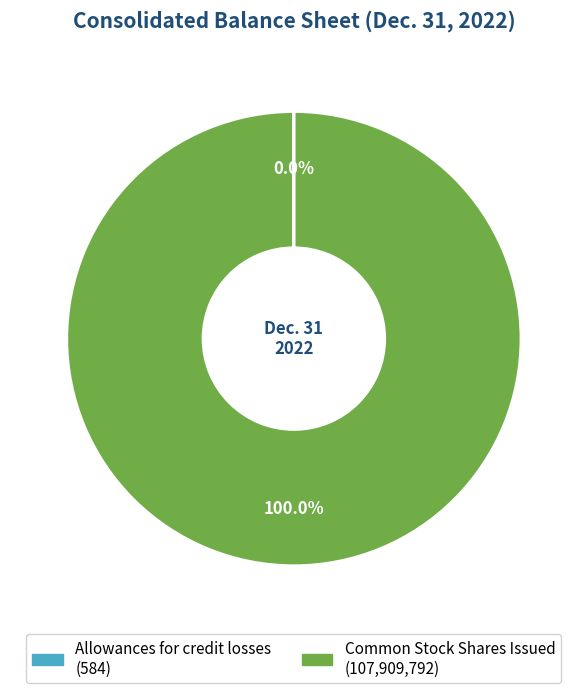

To the nearest percent, what portion does Common Stock Shares Issued represent?

100%